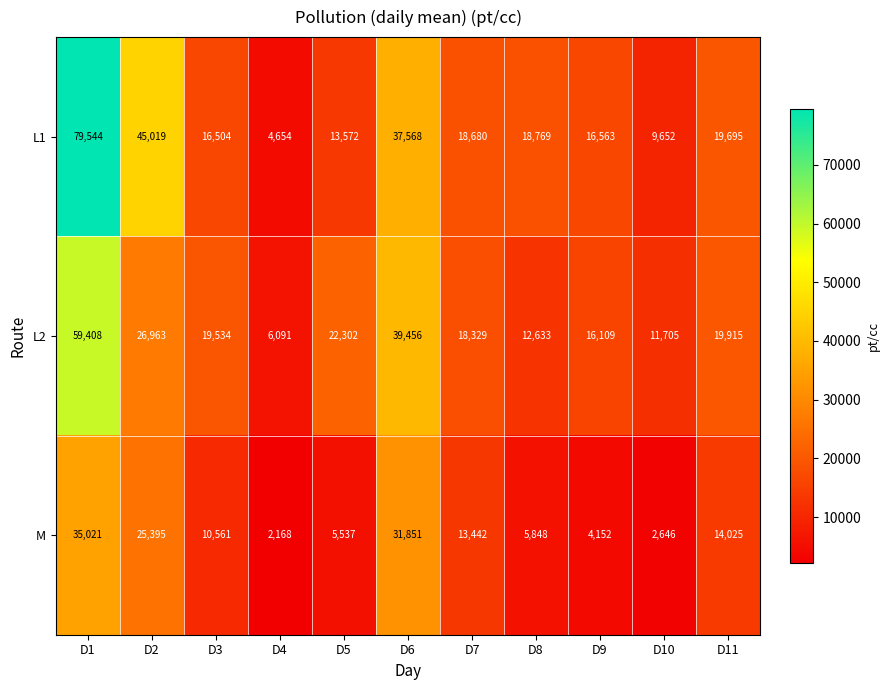

Count the number of data series in this chart.

3